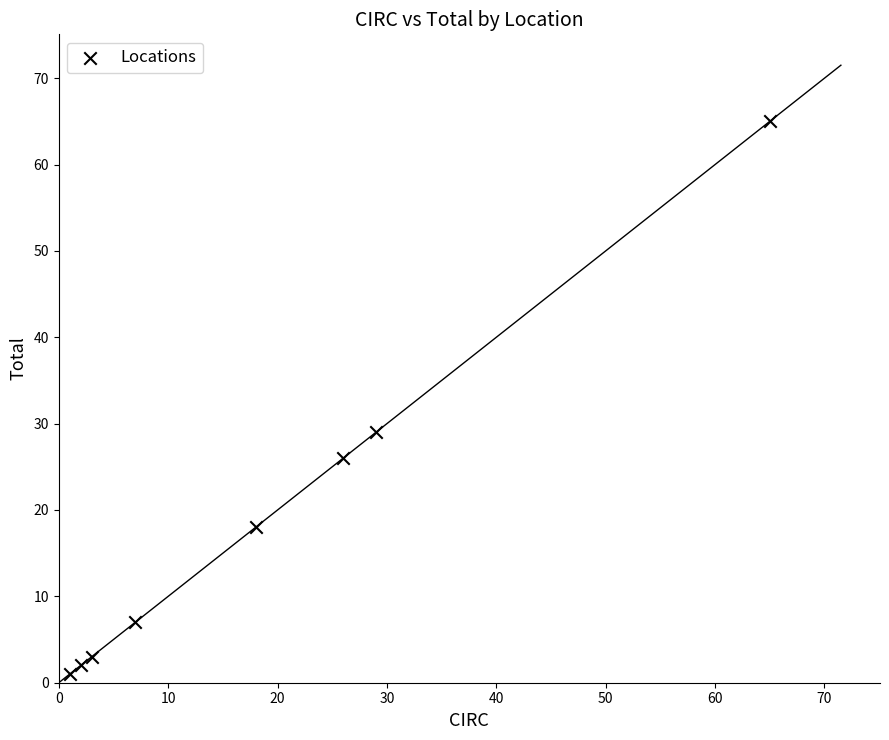

What is the range of Y values (max minus min)?

64